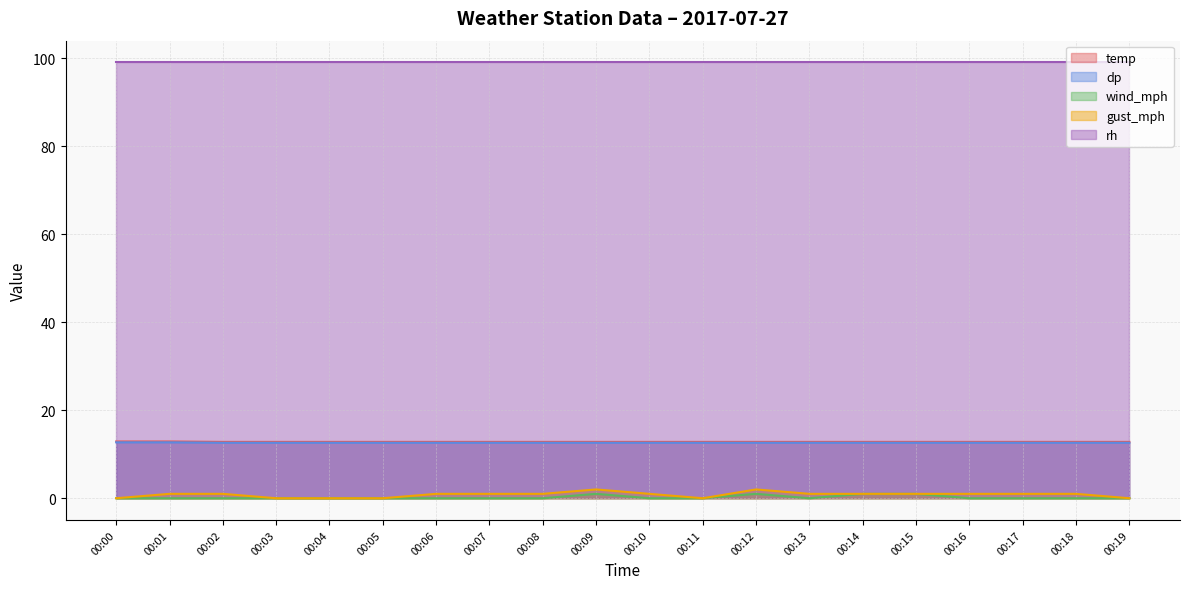

How many values in wind_mph are above zero?

4